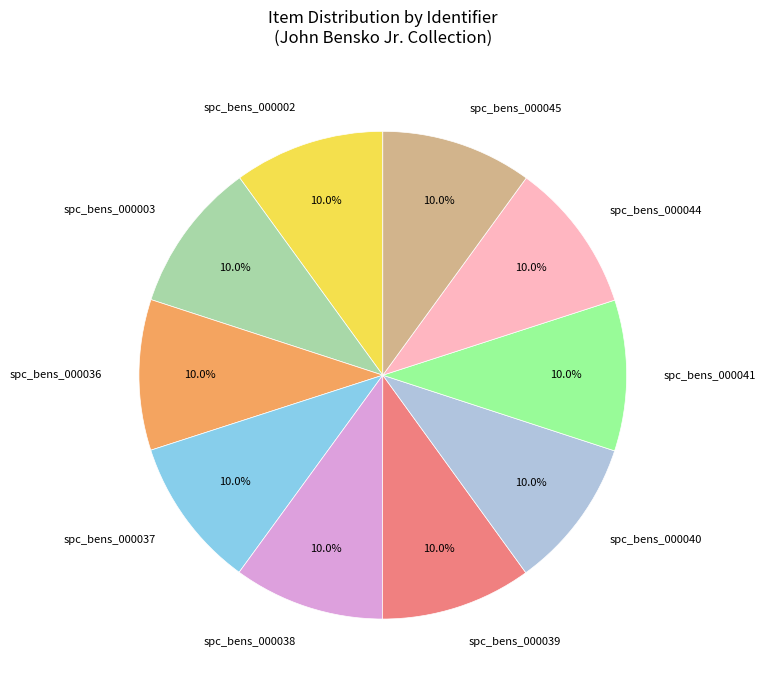

What percentage do spc_bens_000039 and spc_bens_000044 together represent?

20.0%